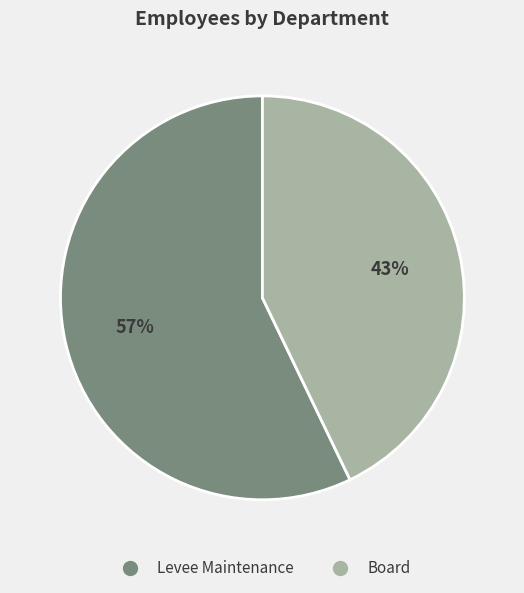

How many segments does this pie chart have?

2